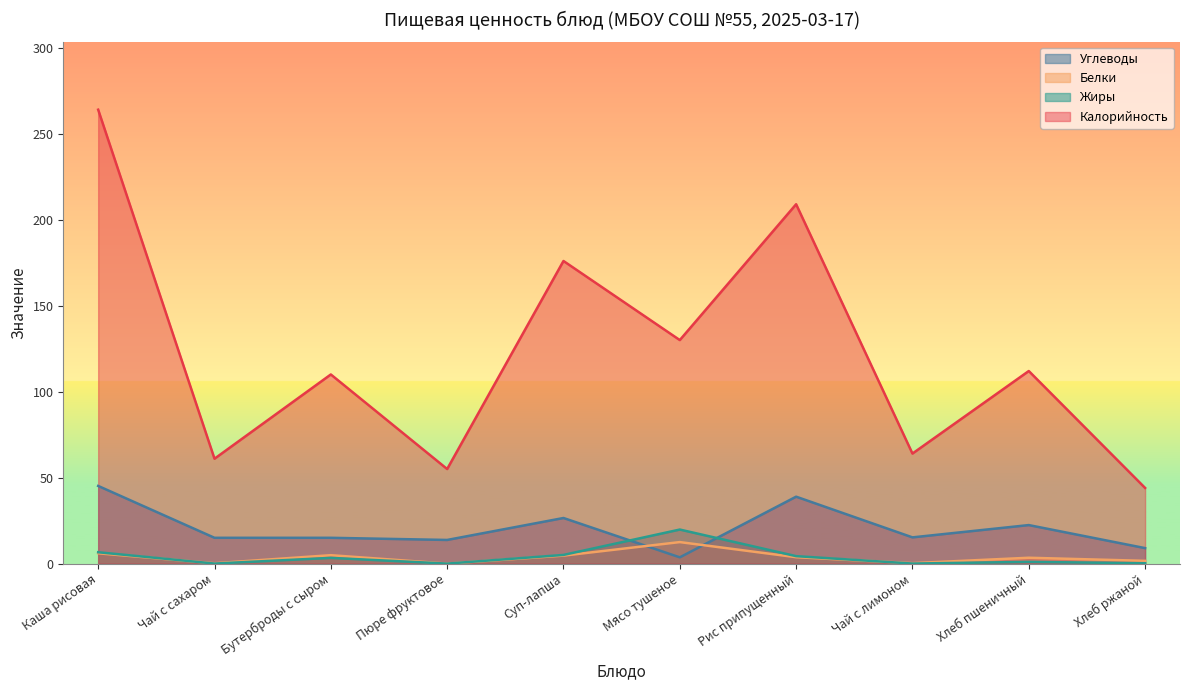

What is the sum of the Жиры values at Хлеб ржаной and Суп-лапша?

5.2